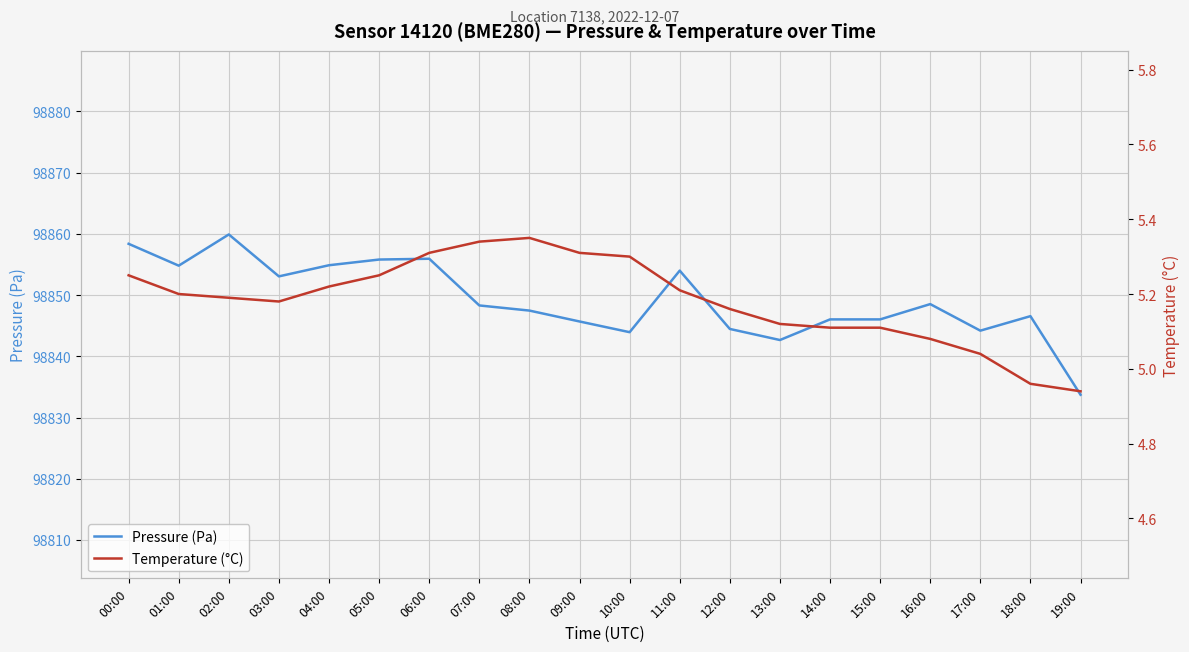

True or false: Temperature (°C) has more than 2 points higher than both neighbors.

False